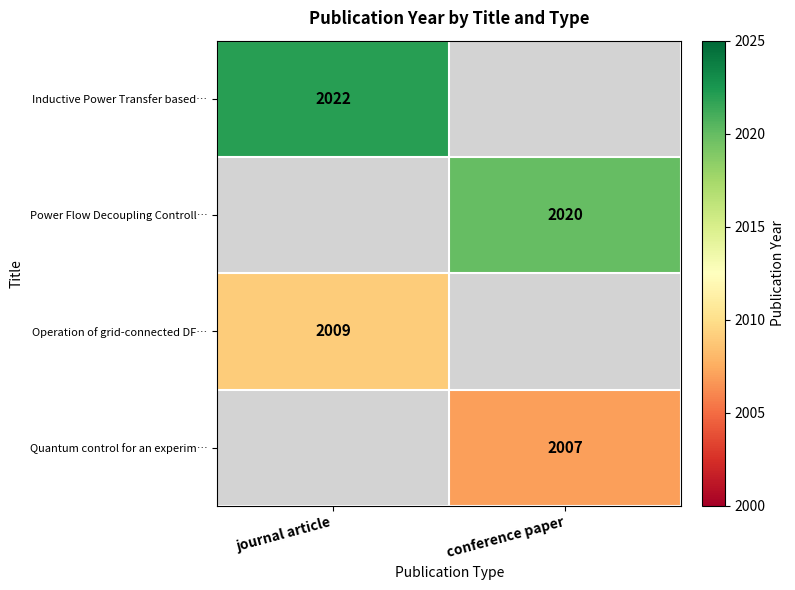

Is it true that Operation of grid-connected DF… equals 2009 at journal article?

True